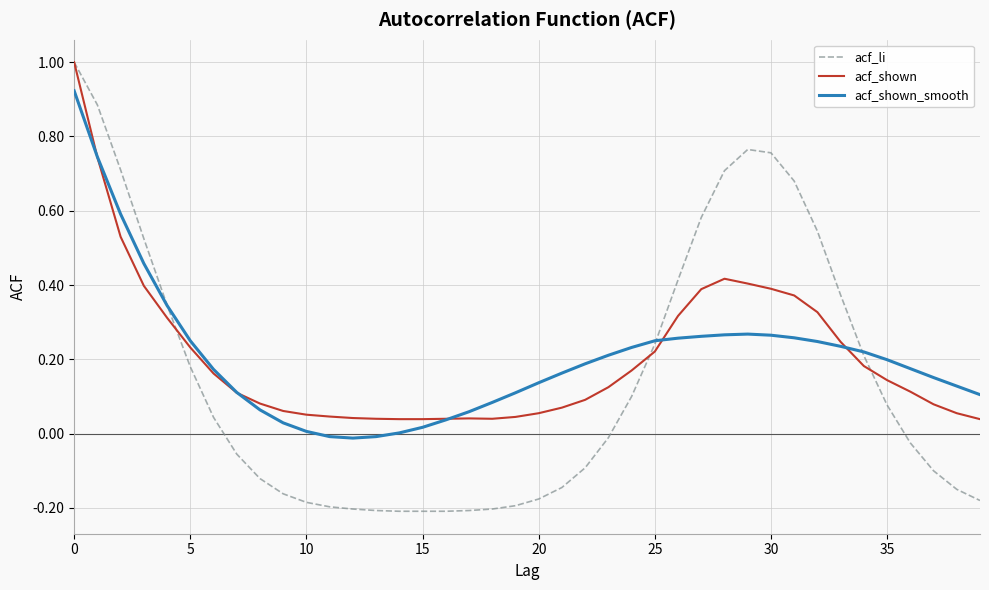

Reading left to right, list all the values displayed in this chart.

acf_li: 1.0	0.9	0.7	0.5	0.3	0.2	0.0	-0.1	-0.1	-0.2	-0.2	-0.2	-0.2	-0.2	-0.2	-0.2	-0.2	-0.2	-0.2	-0.2	-0.2	-0.1	-0.1	-0.0	0.1	0.2	0.4	0.6	0.7	0.8	0.8	0.7	0.5	0.4	0.2	0.1	-0.0	-0.1	-0.1	-0.2
acf_shown: 1.0	0.7	0.5	0.4	0.3	0.2	0.2	0.1	0.1	0.1	0.1	0.0	0.0	0.0	0.0	0.0	0.0	0.0	0.0	0.0	0.1	0.1	0.1	0.1	0.2	0.2	0.3	0.4	0.4	0.4	0.4	0.4	0.3	0.2	0.2	0.1	0.1	0.1	0.1	0.0
acf_shown_smooth: 0.9	0.7	0.6	0.5	0.3	0.2	0.2	0.1	0.1	0.0	0.0	-0.0	-0.0	-0.0	0.0	0.0	0.0	0.1	0.1	0.1	0.1	0.2	0.2	0.2	0.2	0.2	0.3	0.3	0.3	0.3	0.3	0.3	0.2	0.2	0.2	0.2	0.2	0.2	0.1	0.1